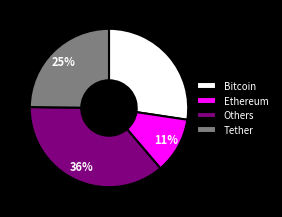

Is there a majority slice in this chart?

No